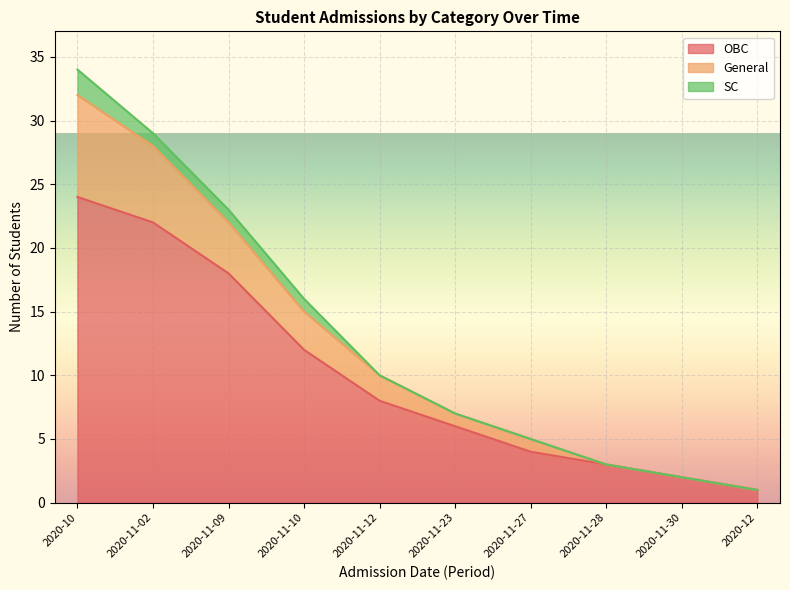

Count the number of categories in the chart.

10